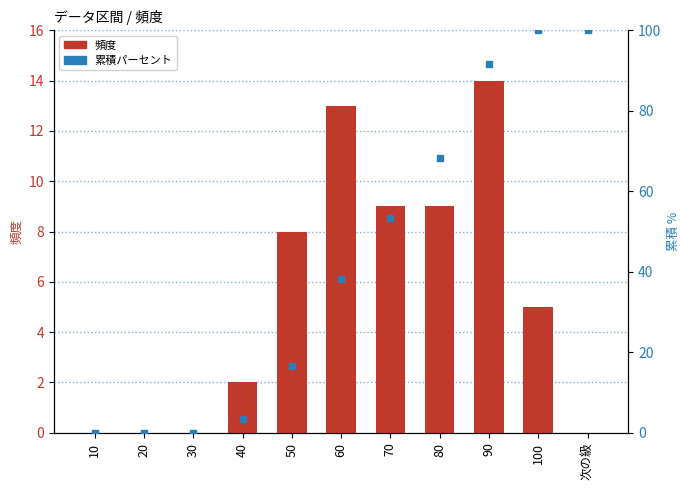

Does the chart contain stacked bars?

No